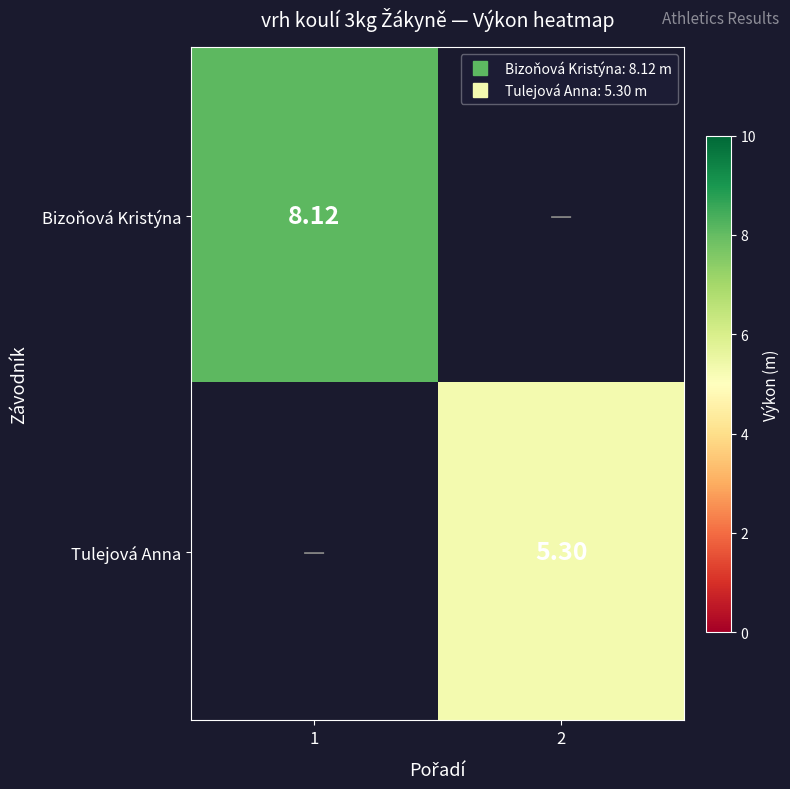

Rank the series by their maximum value, from highest to lowest.

Bizoňová Kristýna, Tulejová Anna